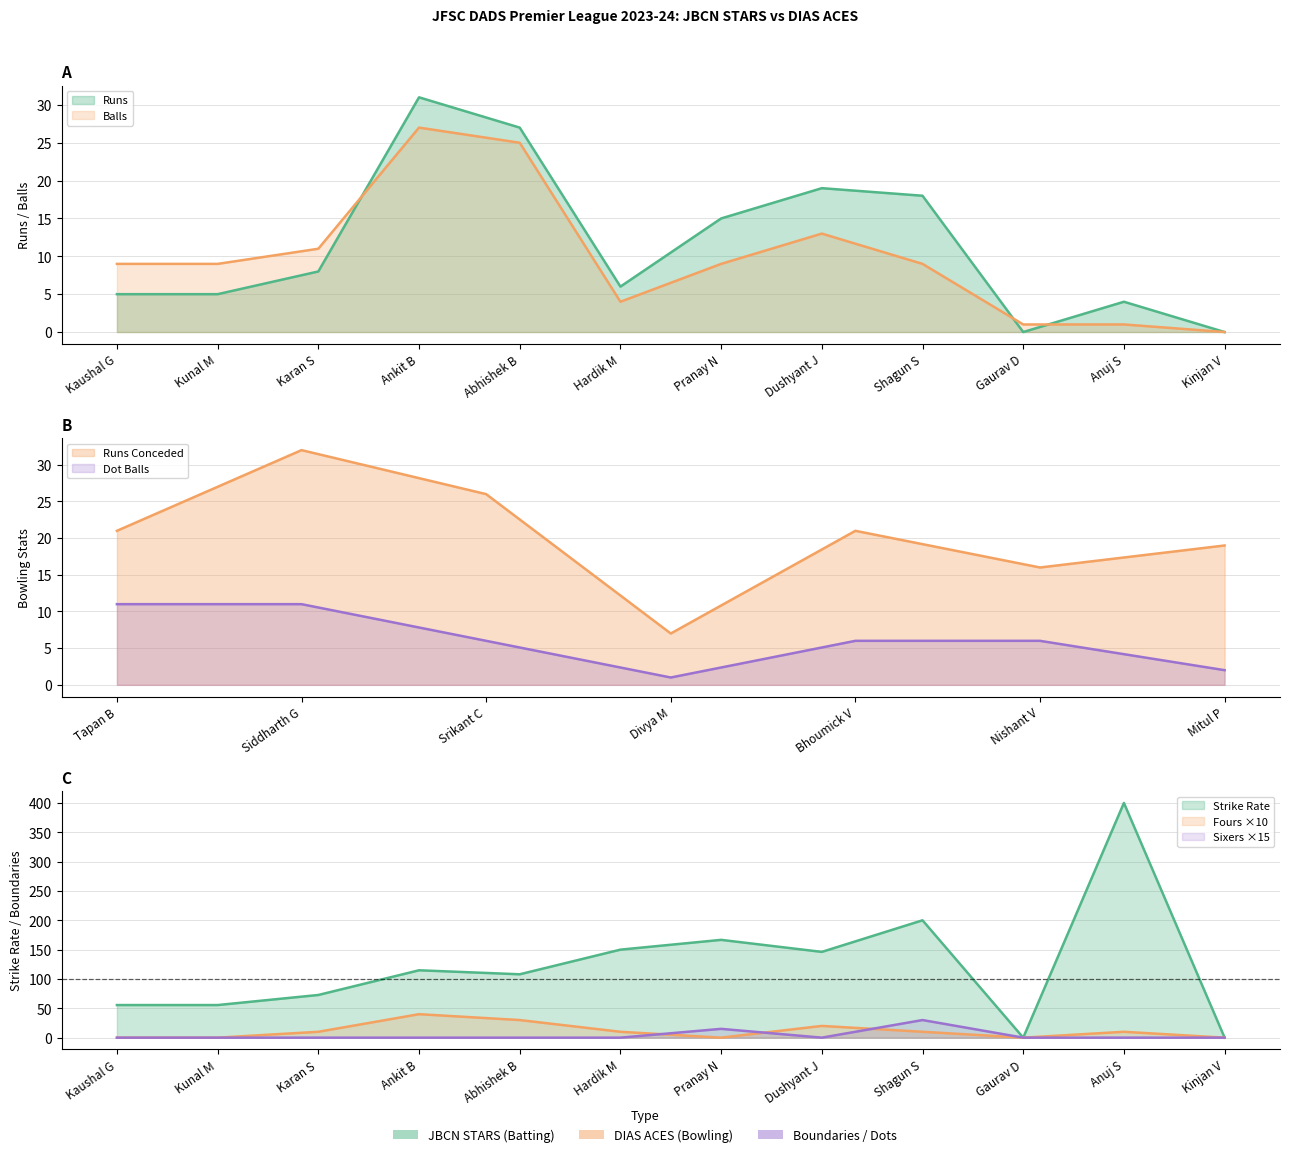

Which series ends up on top after the final intersection of Runs and Balls?

Runs